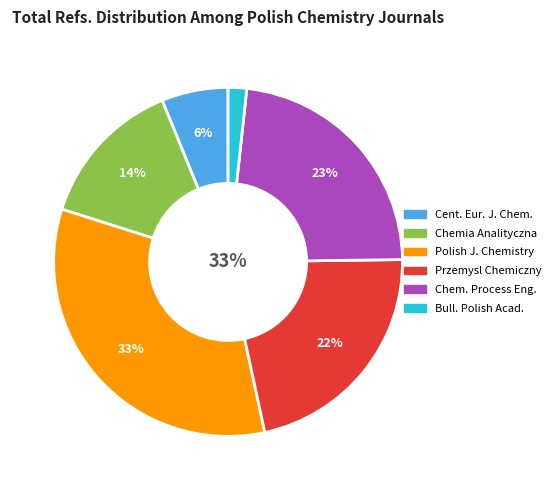

To the nearest percent, what is the difference between the Bulletin of the Polish Academy of Sciences and Chemia Analityczna slice percentages?

12%